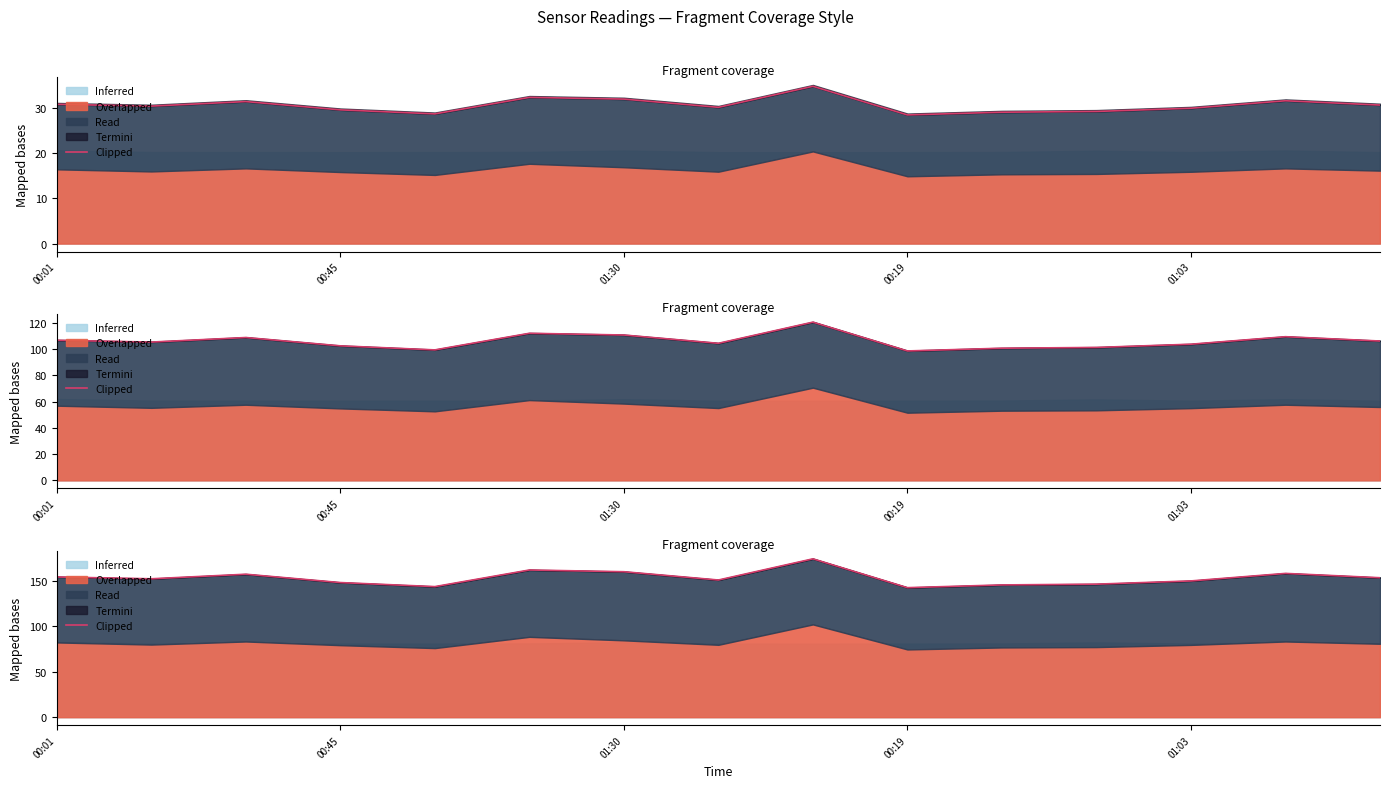

What is the difference between the second highest and minimum values?

19.4